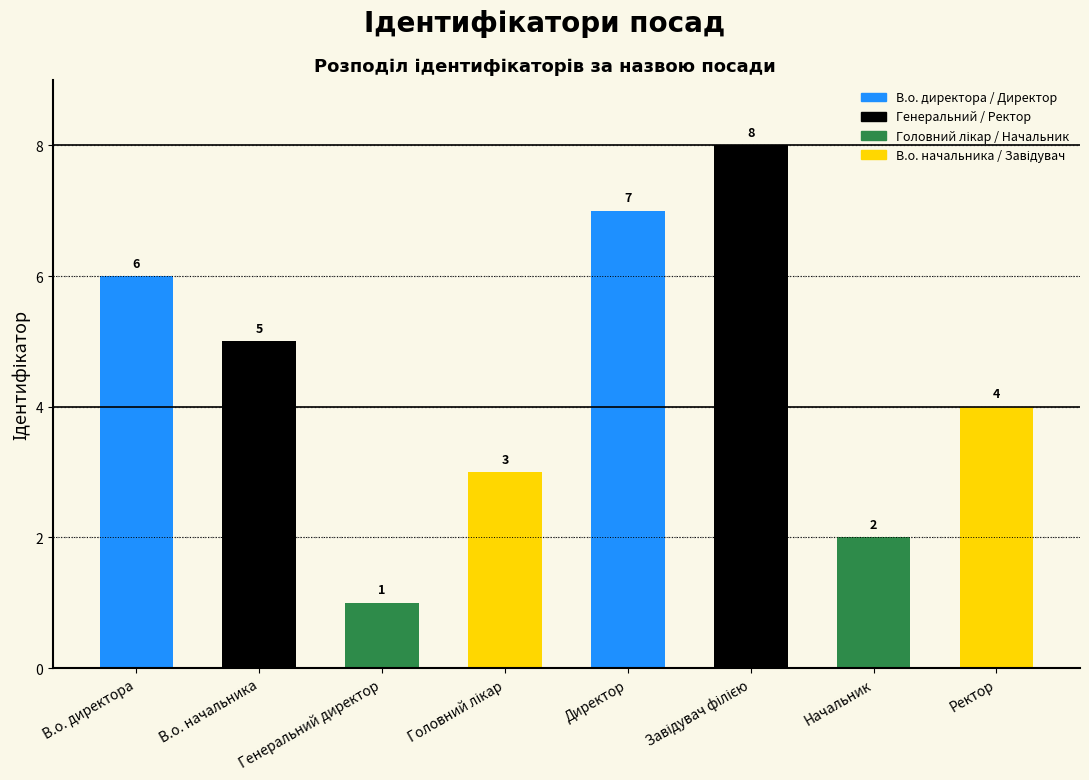

Count the values in the range 3 to 7.

5